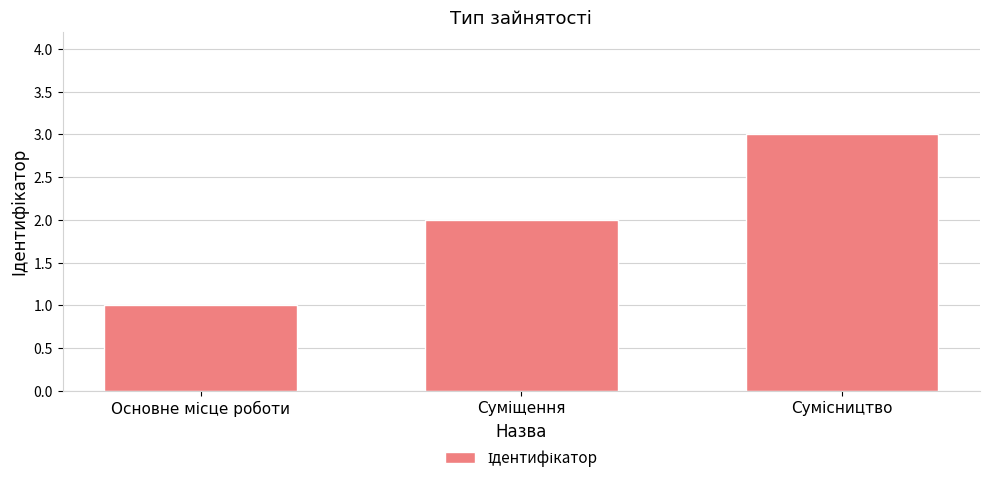

What is the sum of all values?

6